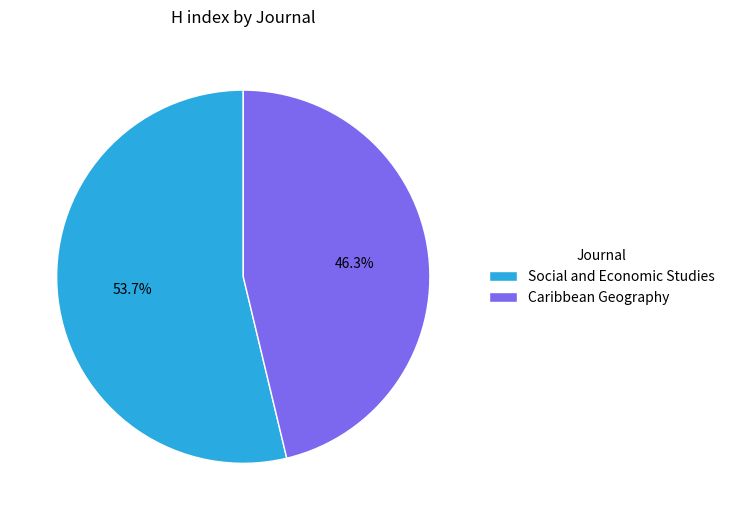

Which slice is the smallest?

Caribbean Geography